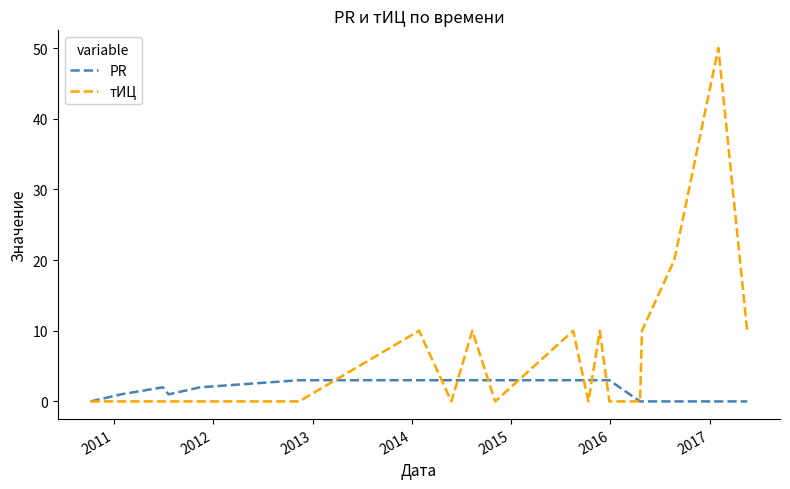

True or false: тИЦ and PR intersect in this chart.

True